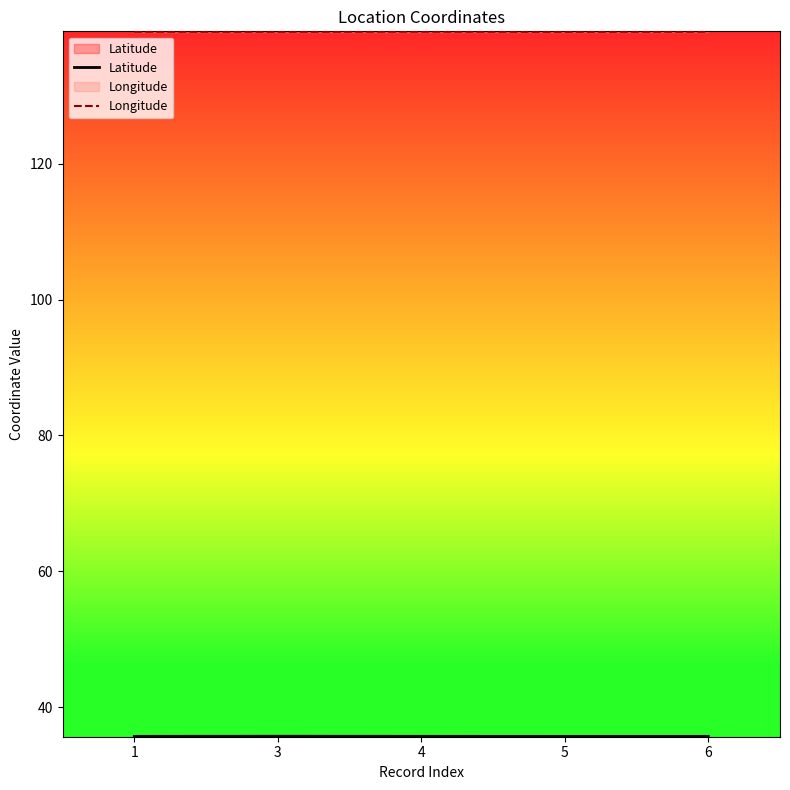

Is it true that Latitude equals 60.6 at 1?

False